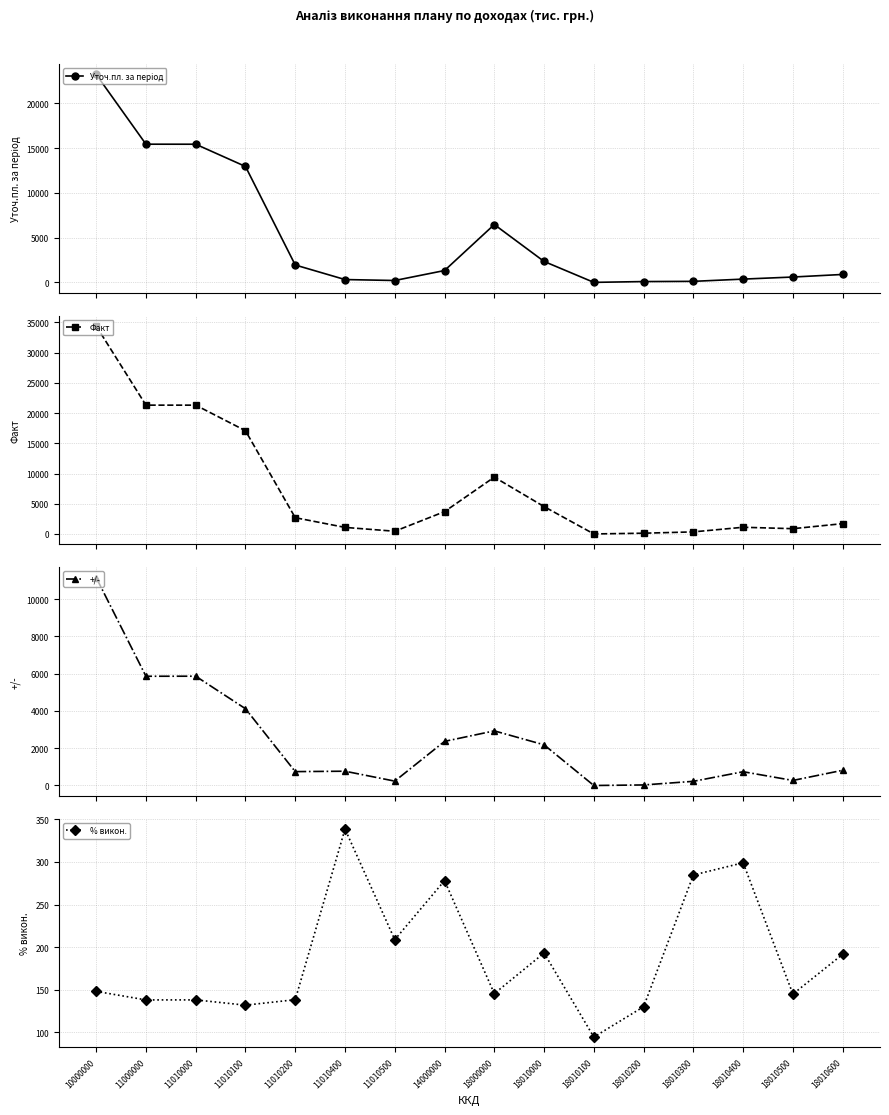

What is the average value of the +/- series?

2393.9